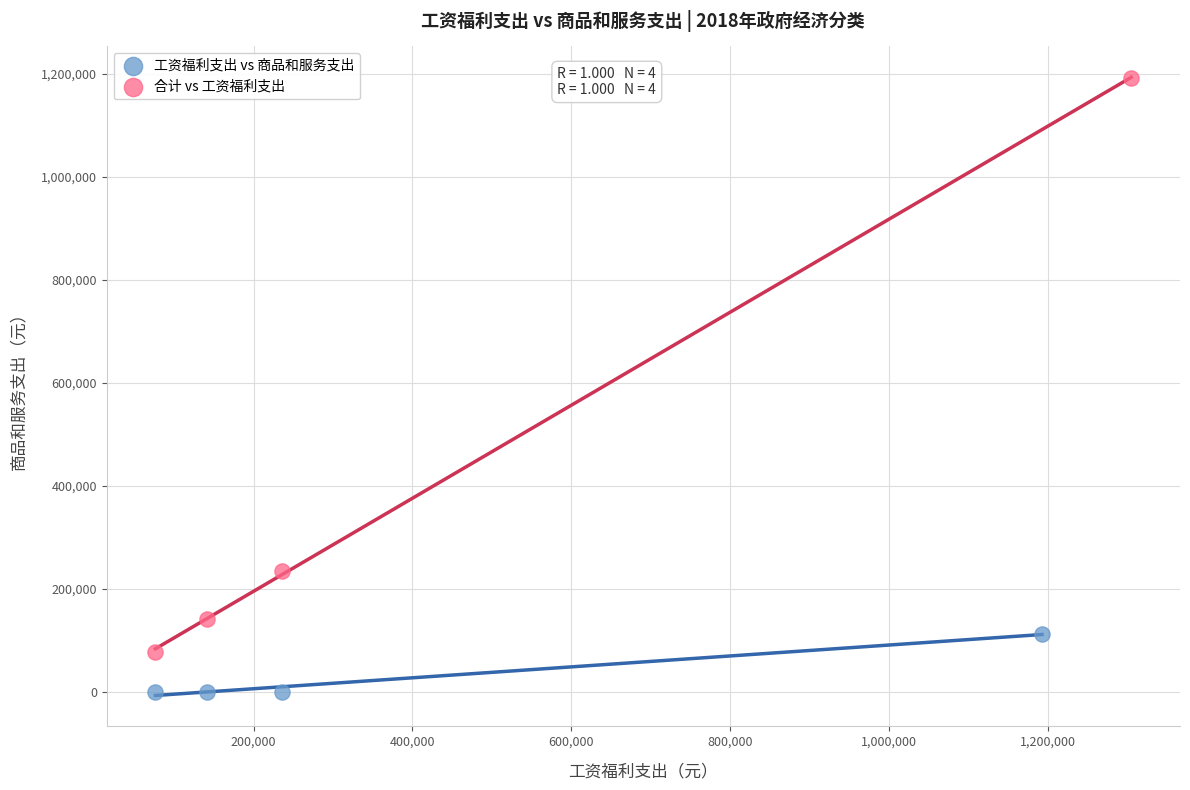

Which series contains the lowest Y value?

工资福利支出 vs 商品和服务支出